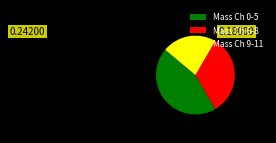

True or false: Mass Ch 6-8 accounts for 33% of the total.

True